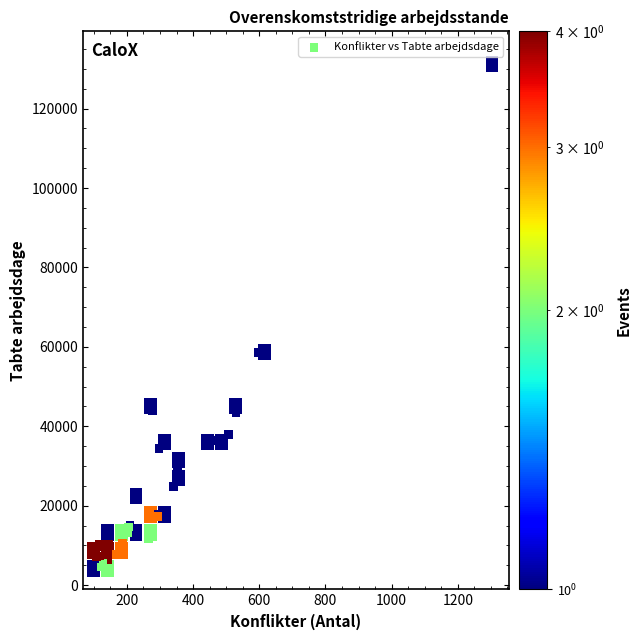

What Y value in the scatter plot is closest to 67703?

58509